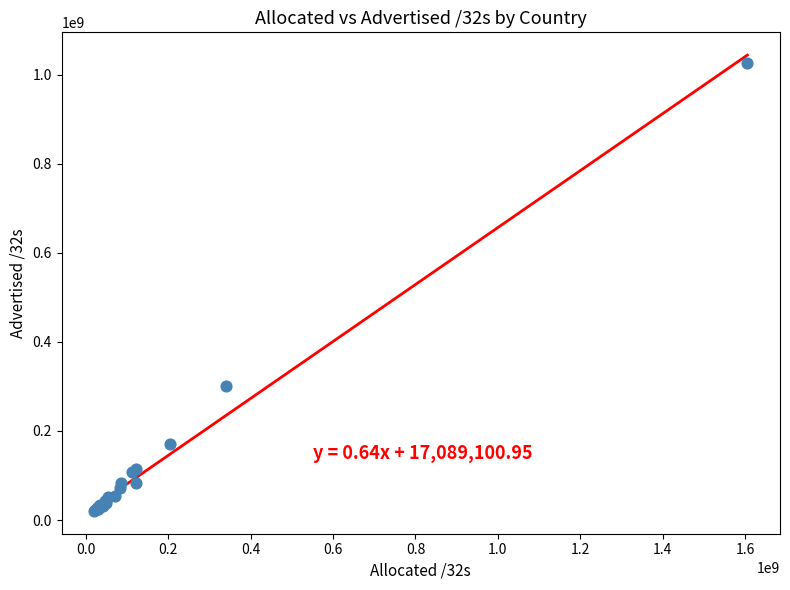

What Y value in the scatter plot is closest to 523764848?

300529922